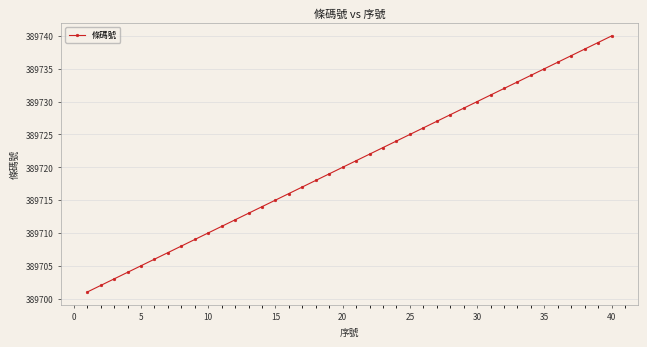

Does the chart display data point markers on the line(s)?

Yes